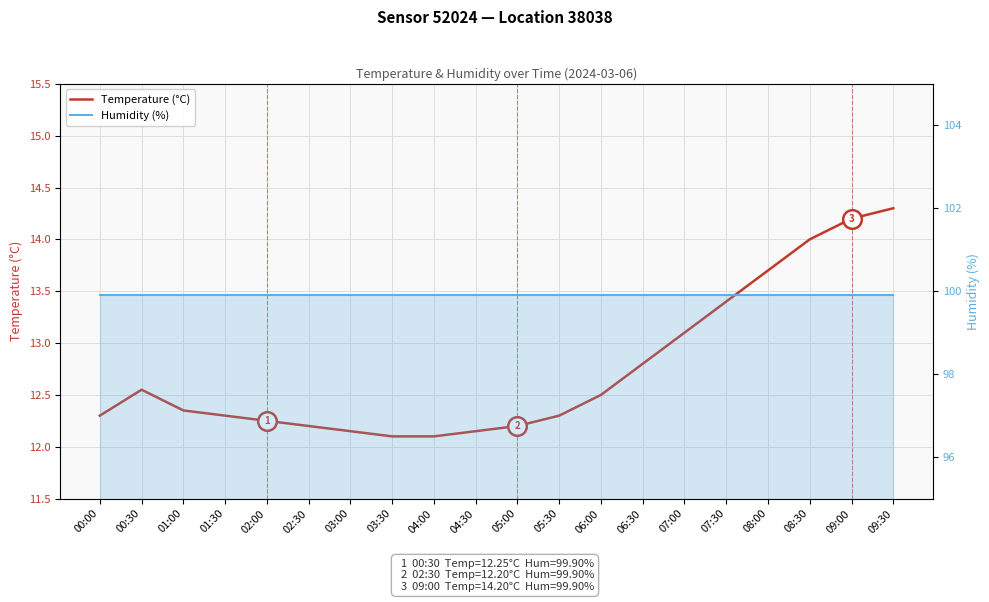

Which series reaches the maximum Y coordinate?

Humidity (%)